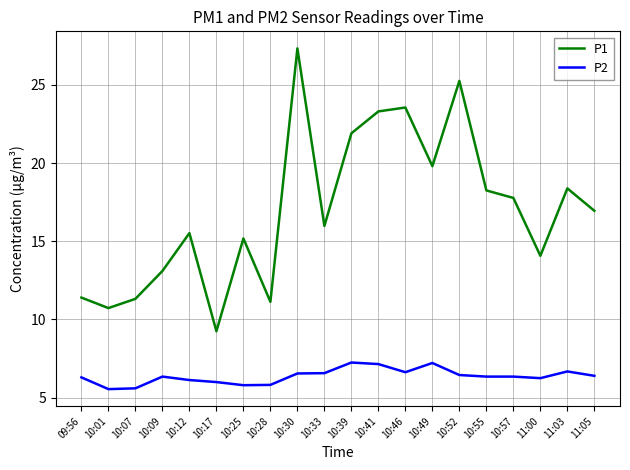

Is the value of P2 at 10:01 greater than the value of P1 at 11:03?

No